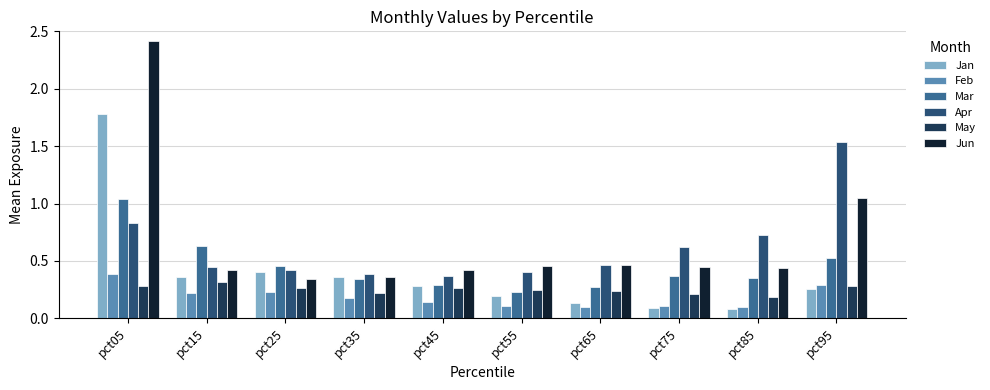

Count the Apr values in the range 0 to 1.

9